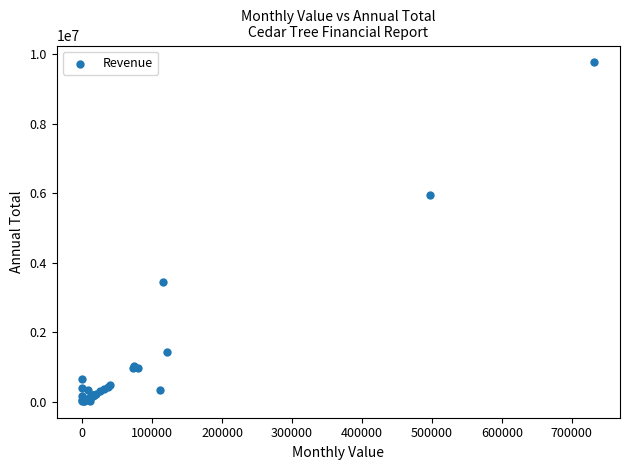

What Y value in the scatter plot is closest to 4898980?

5966387.0